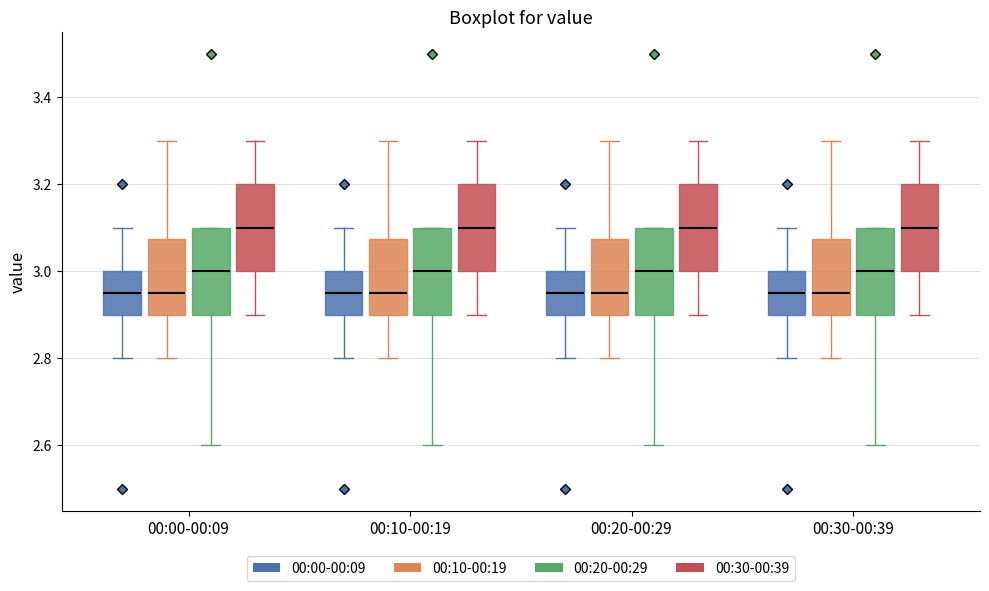

Reading left to right, read every box against the y-axis: the position of its median line, the range the box covers, and the ends of its whiskers. The values are not printed on the chart, so give them approximately, as read against the axis.

00:00-00:09 (00:00-00:09): median 2.96, box 2.90 to 3.00, whiskers 2.80 to 3.10
00:00-00:09 (00:10-00:19): median 2.96, box 2.90 to 3.08, whiskers 2.80 to 3.30
00:00-00:09 (00:20-00:29): median 3.00, box 2.90 to 3.10, whiskers 2.60 to 3.10
00:00-00:09 (00:30-00:39): median 3.10, box 3.00 to 3.20, whiskers 2.90 to 3.30
00:10-00:19 (00:00-00:09): median 2.96, box 2.90 to 3.00, whiskers 2.80 to 3.10
00:10-00:19 (00:10-00:19): median 2.96, box 2.90 to 3.08, whiskers 2.80 to 3.30
00:10-00:19 (00:20-00:29): median 3.00, box 2.90 to 3.10, whiskers 2.60 to 3.10
00:10-00:19 (00:30-00:39): median 3.10, box 3.00 to 3.20, whiskers 2.90 to 3.30
00:20-00:29 (00:00-00:09): median 2.96, box 2.90 to 3.00, whiskers 2.80 to 3.10
00:20-00:29 (00:10-00:19): median 2.96, box 2.90 to 3.08, whiskers 2.80 to 3.30
00:20-00:29 (00:20-00:29): median 3.00, box 2.90 to 3.10, whiskers 2.60 to 3.10
00:20-00:29 (00:30-00:39): median 3.10, box 3.00 to 3.20, whiskers 2.90 to 3.30
00:30-00:39 (00:00-00:09): median 2.96, box 2.90 to 3.00, whiskers 2.80 to 3.10
00:30-00:39 (00:10-00:19): median 2.96, box 2.90 to 3.08, whiskers 2.80 to 3.30
00:30-00:39 (00:20-00:29): median 3.00, box 2.90 to 3.10, whiskers 2.60 to 3.10
00:30-00:39 (00:30-00:39): median 3.10, box 3.00 to 3.20, whiskers 2.90 to 3.30